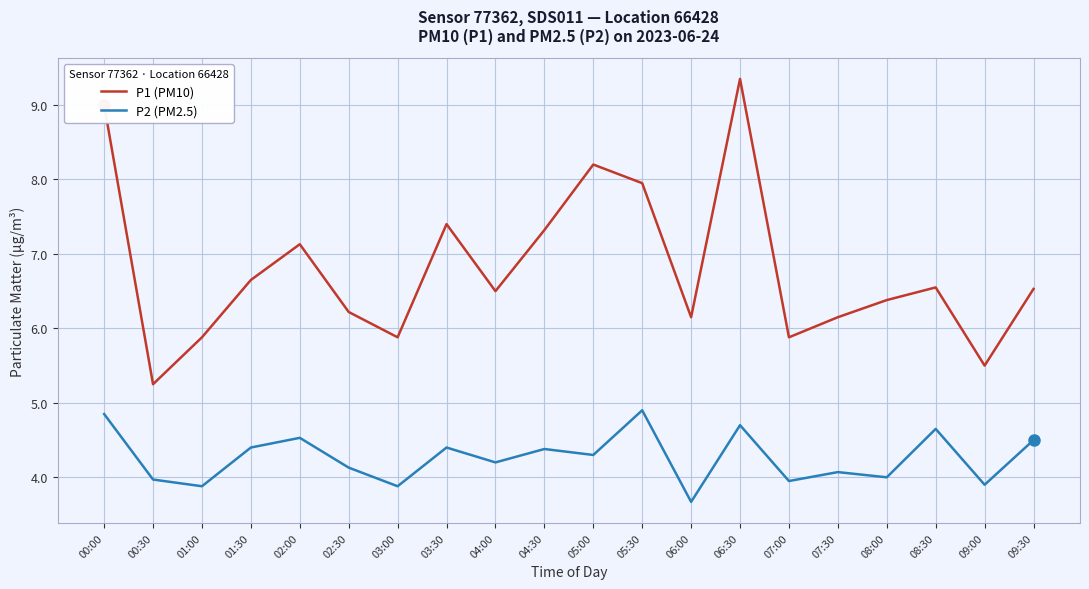

At which label does P1 (PM10) first exceed 6?

00:00